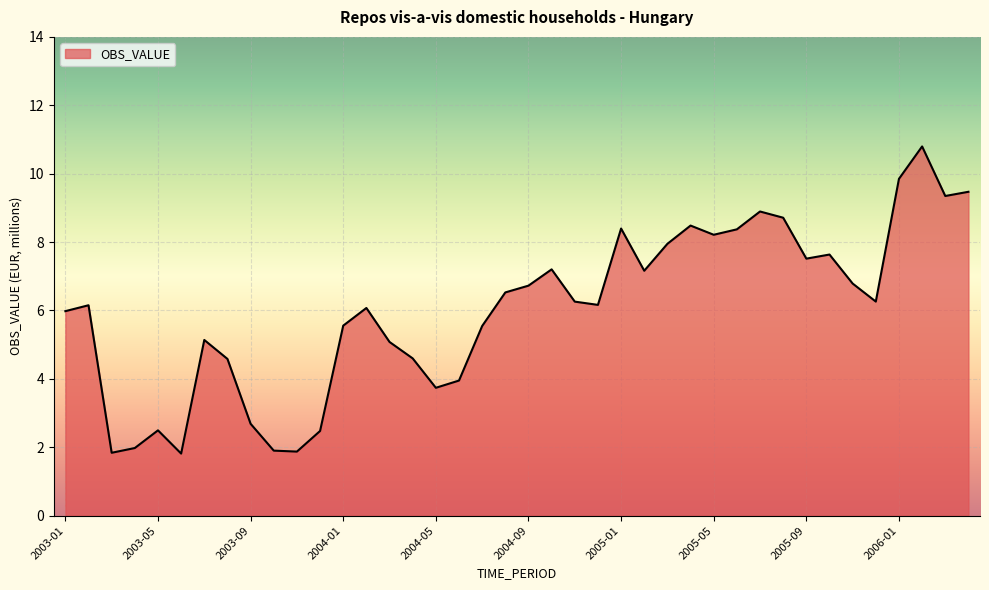

What is the minimum value shown in the chart?

1.8